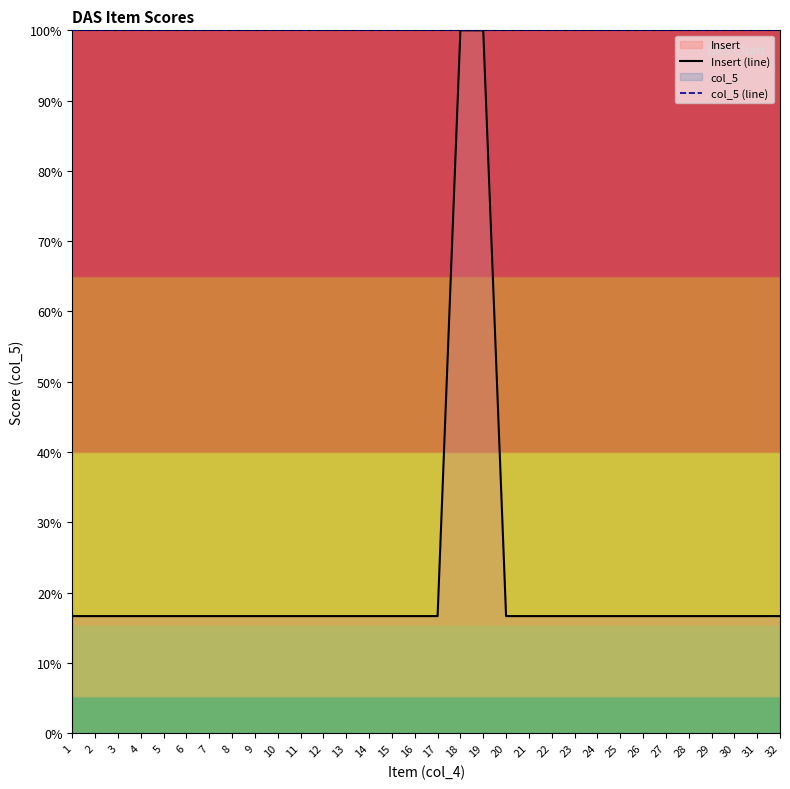

What is the total value across all series at 26?

116.7